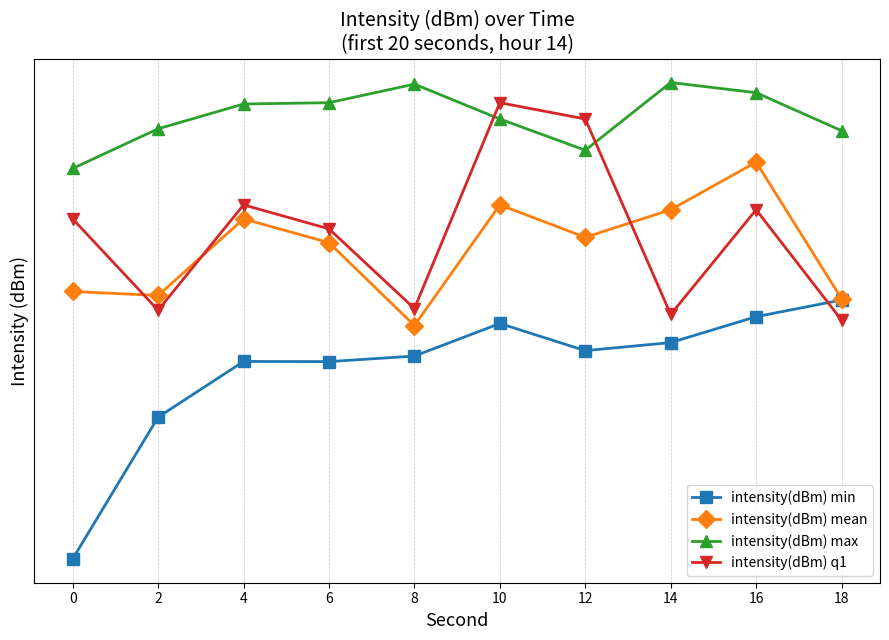

Is this an area chart (filled region under the line)?

No